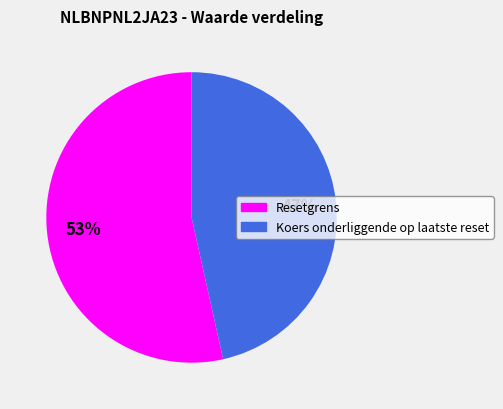

Is the sum of Koers onderliggende op laatste reset and Resetgrens greater than half?

Yes